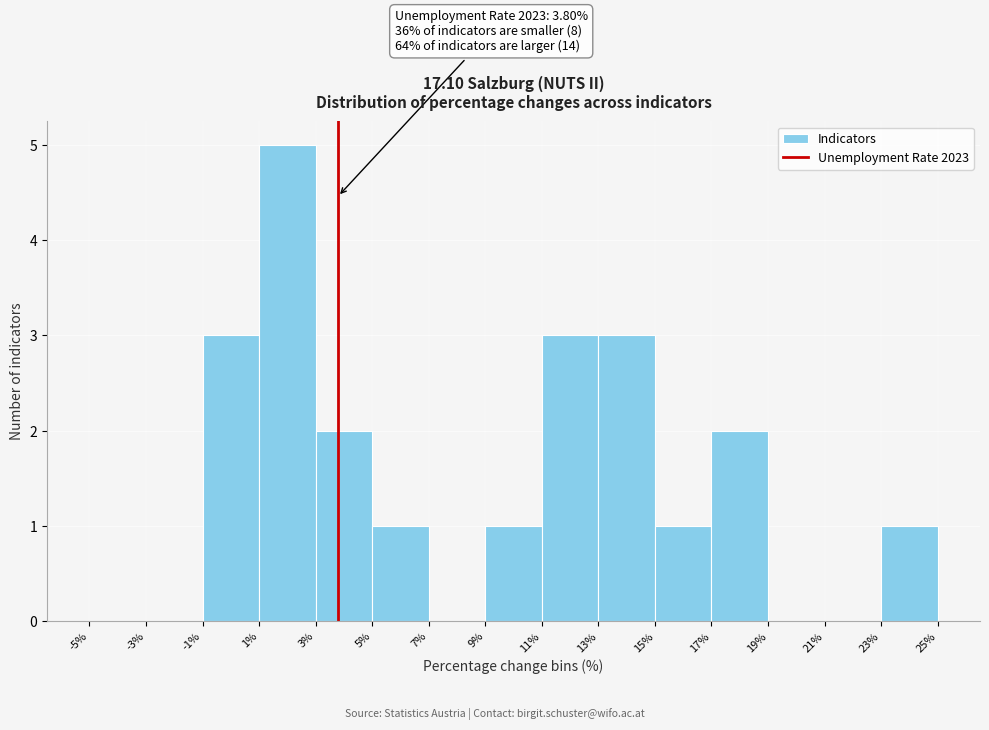

Which range on the x-axis has the tallest bar?

1% to 3%